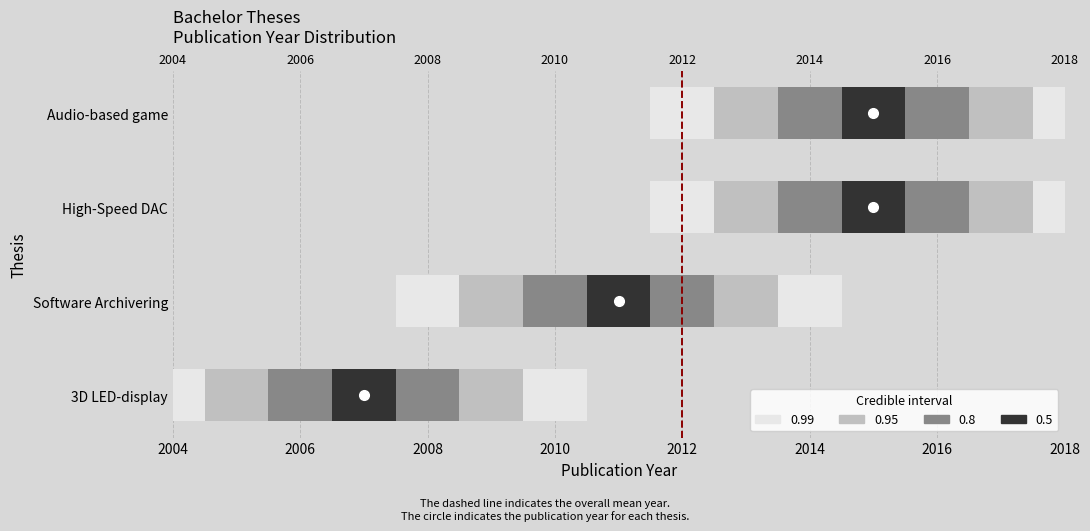

Does the chart contain any negative values?

No